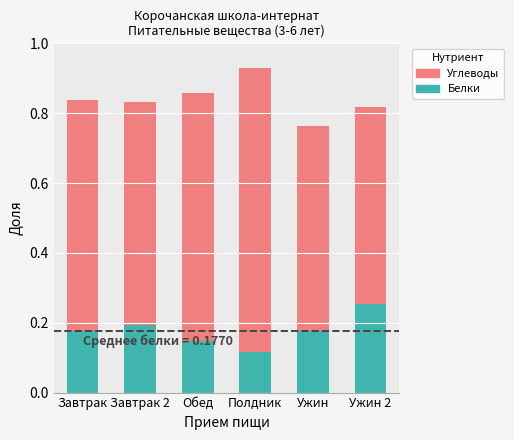

Does the chart contain any negative values?

No